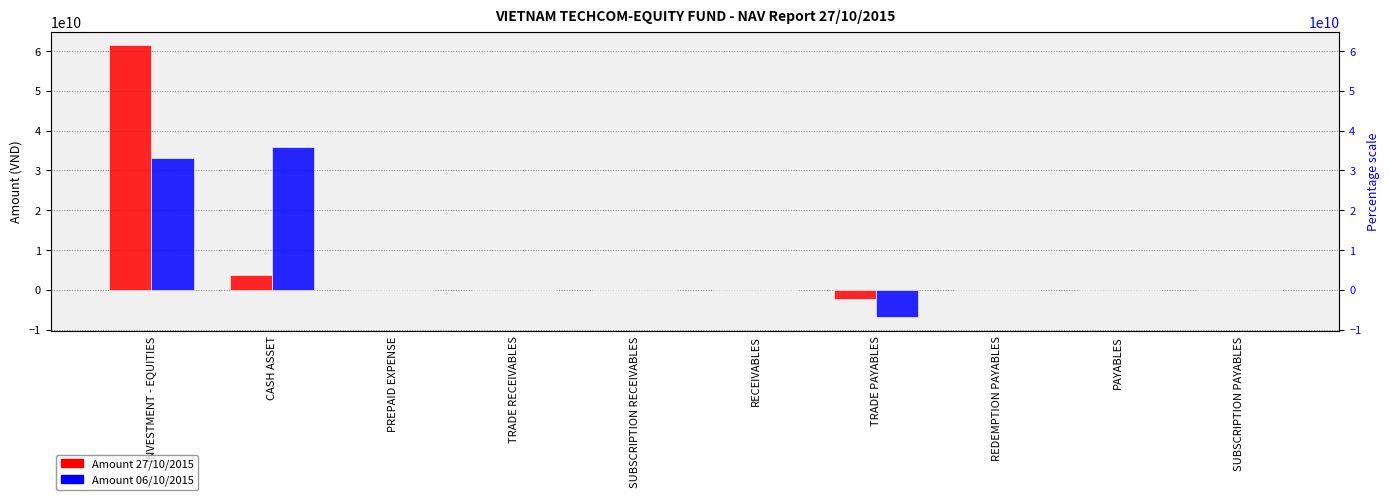

Where does the Amount 06/10/2015 series first go above 0?

INVESTMENT - EQUITIES